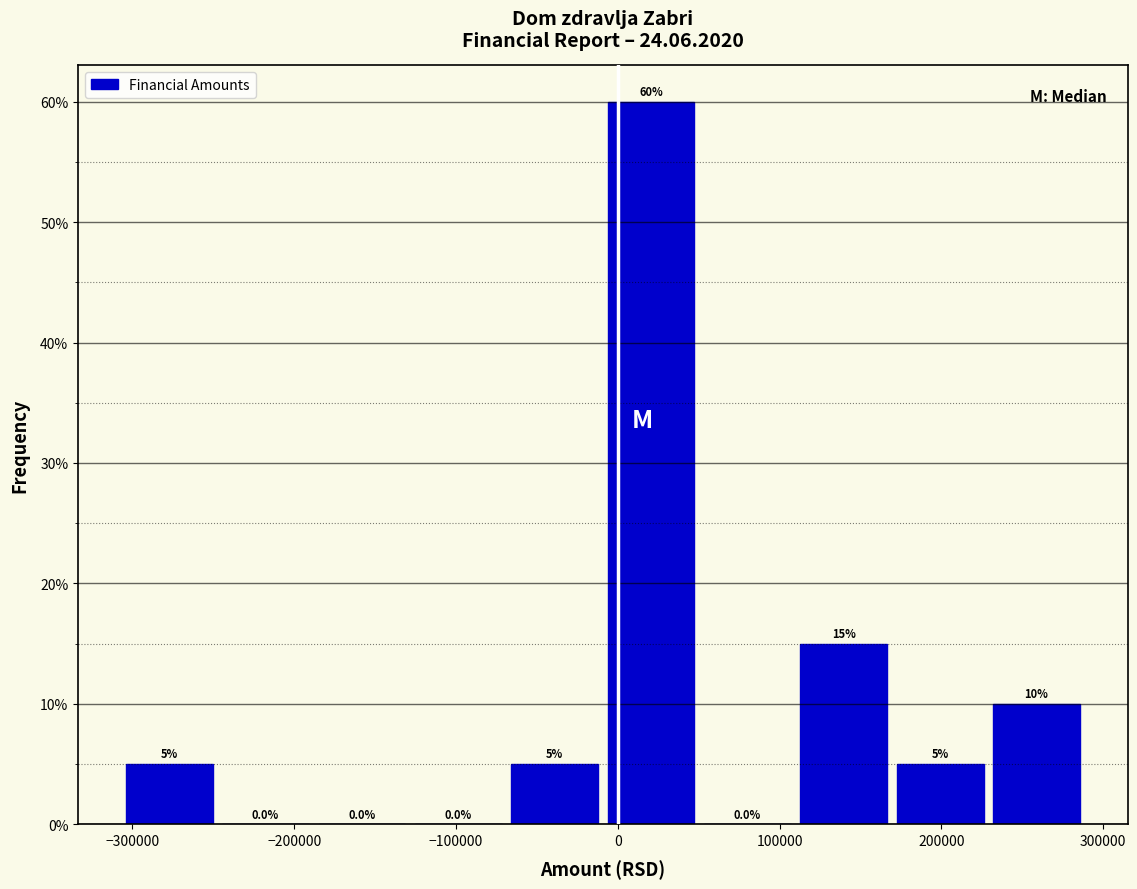

Reading left to right, list every bar in this chart as the range it spans on the x-axis followed by its height. The bar edges are not printed on the chart, so give them approximately, as read against the axis.

-310000 to -250000: 5.0
-250000 to -190000: 0.0
-190000 to -130000: 0.0
-130000 to -70000: 0.0
-70000 to -10000: 5.0
-10000 to 50000: 60.0
50000 to 110000: 0.0
110000 to 170000: 15.0
170000 to 230000: 5.0
230000 to 290000: 10.0